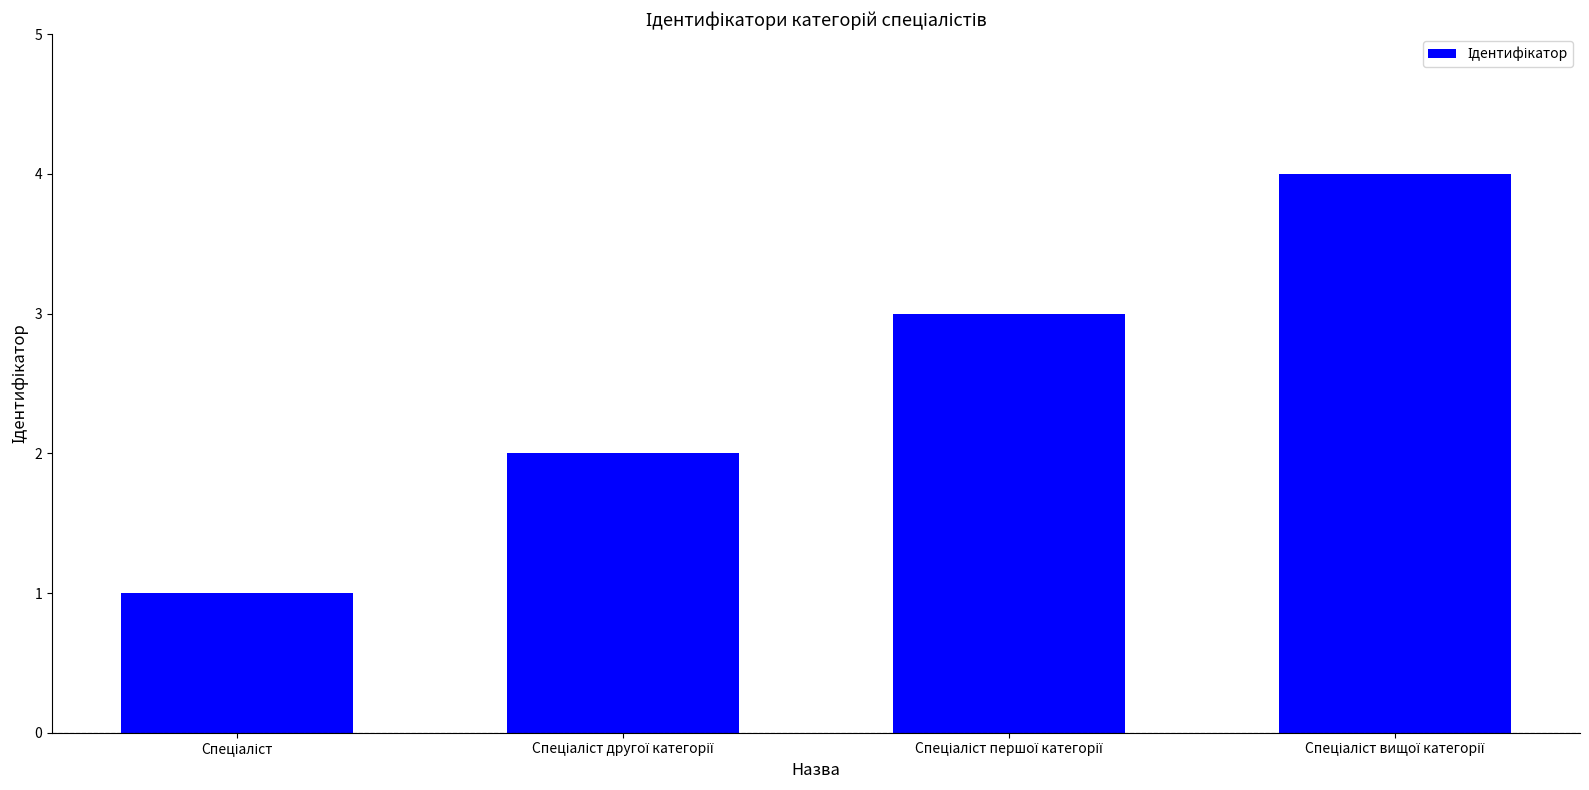

What is the difference between the maximum and minimum values?

3